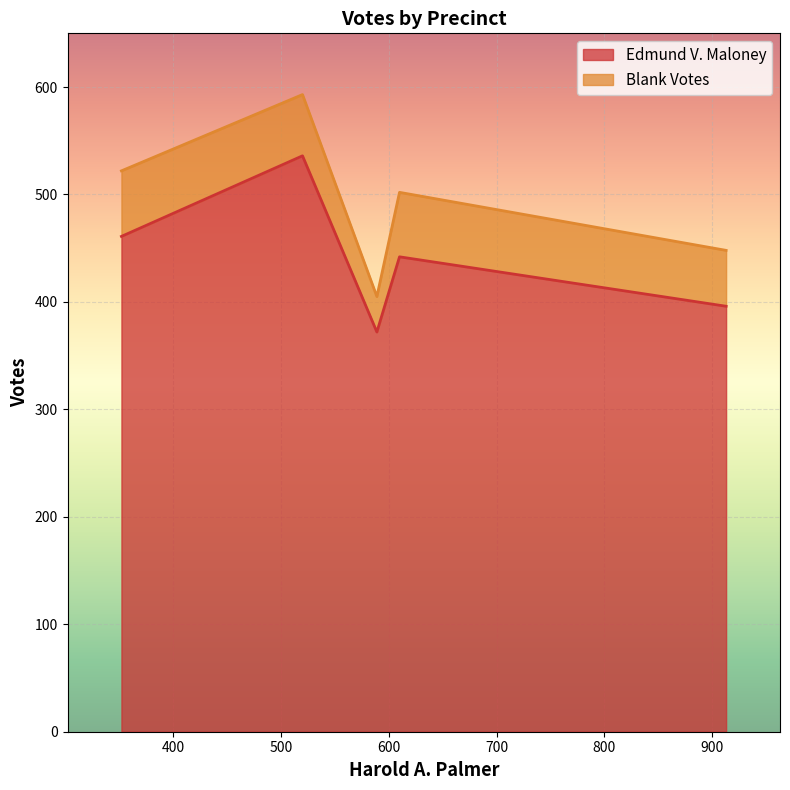

What is the total value across all series at 1?

593